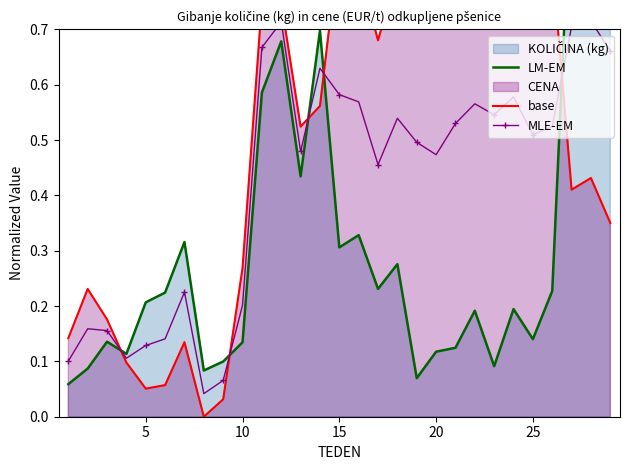

What is the maximum value shown in the chart?

1.0